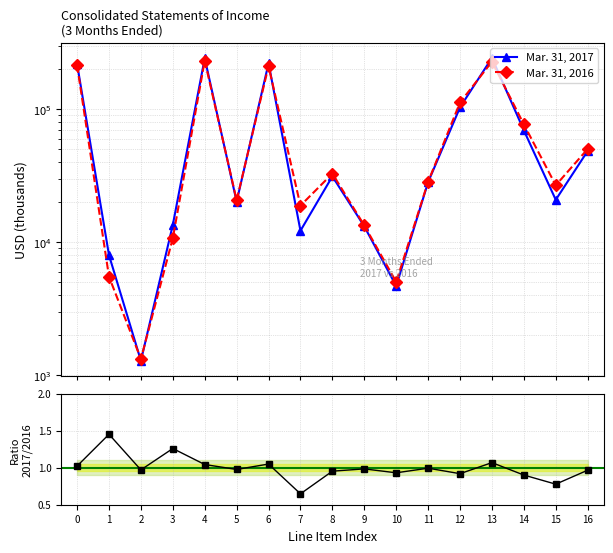

Which series has the largest total across all categories?

Mar. 31, 2017